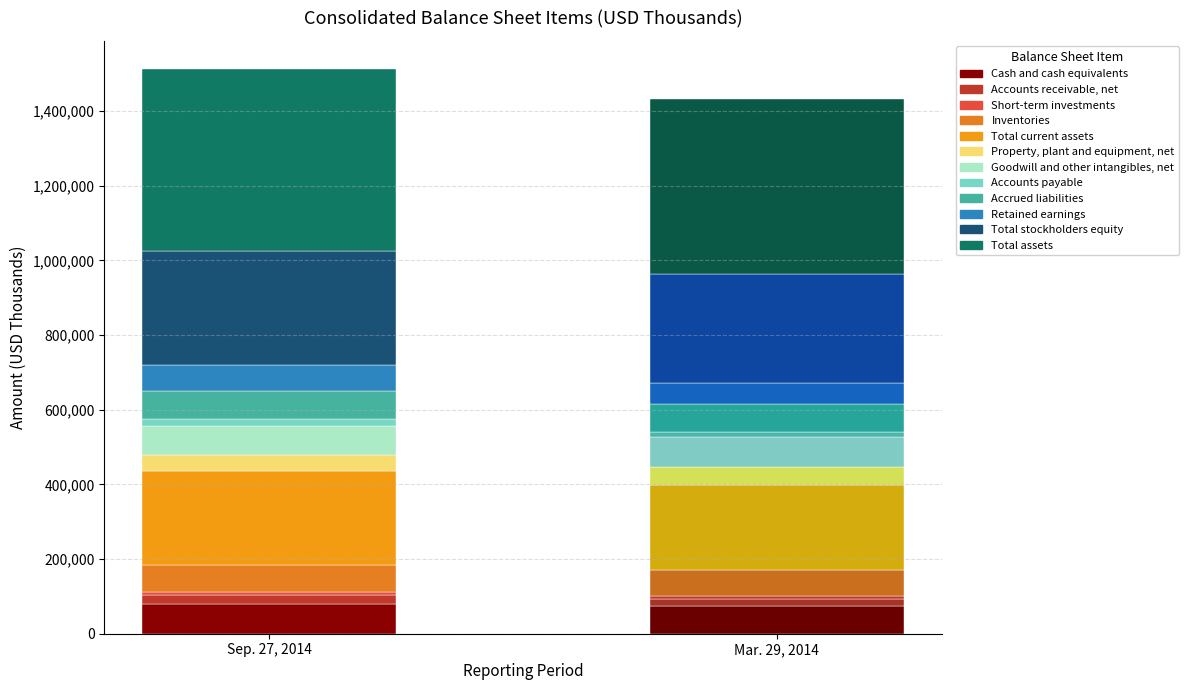

At which label is Mar. 29, 2014 closest to 238764?

Total current assets